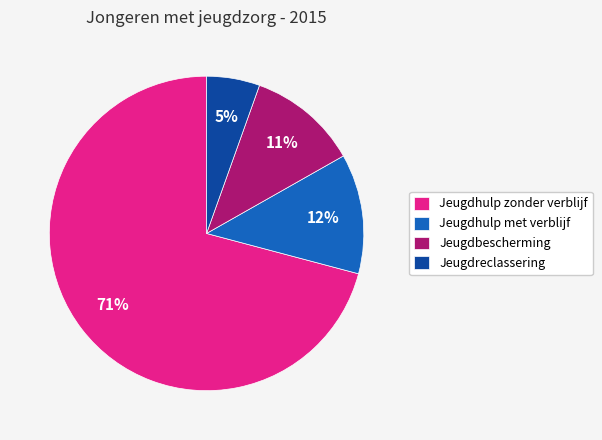

Is it true that Jeugdhulp met verblijf is 23% of the pie?

False